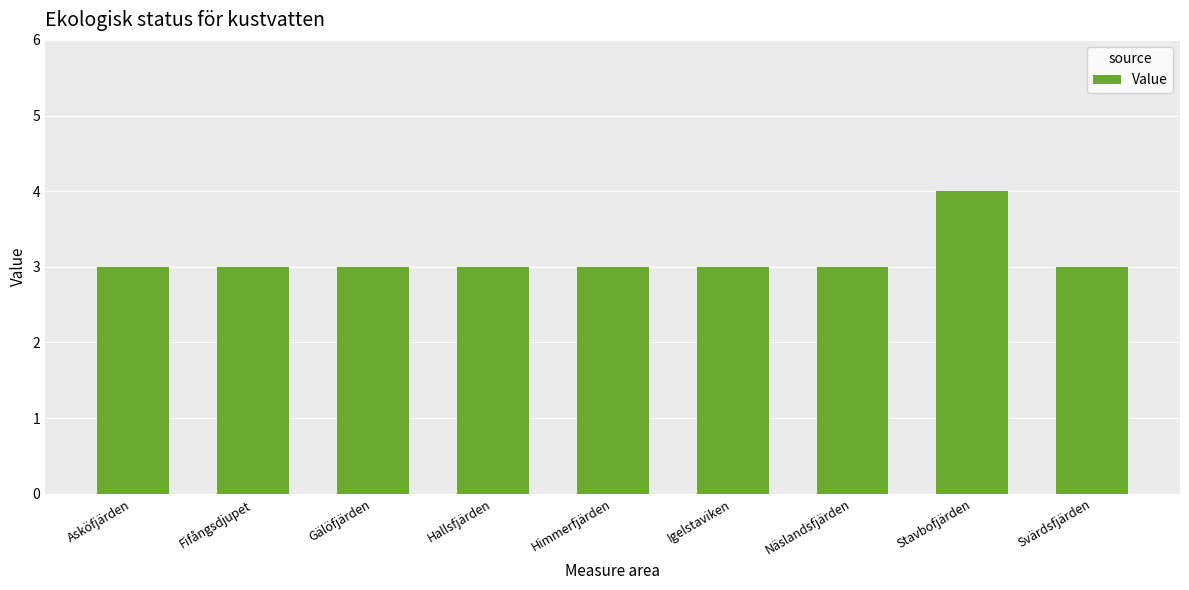

Does the chart contain stacked bars?

No